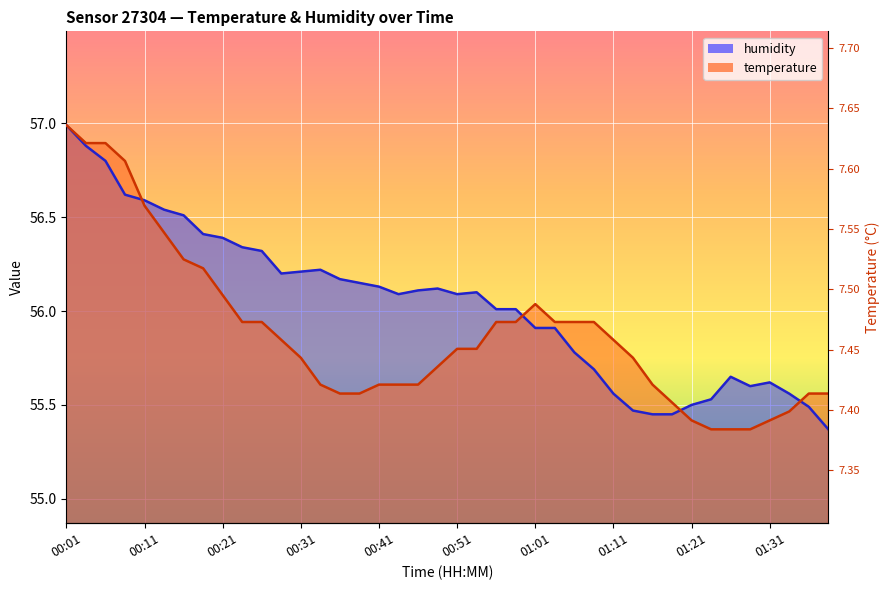

What is the maximum value shown in the chart?

57.0